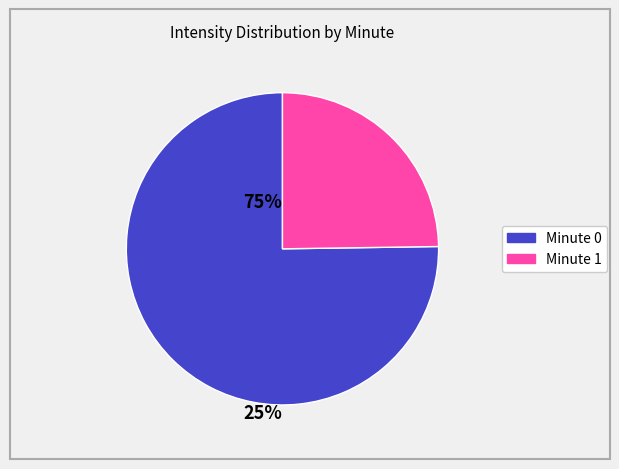

What is the largest slice in the pie chart?

Minute 0